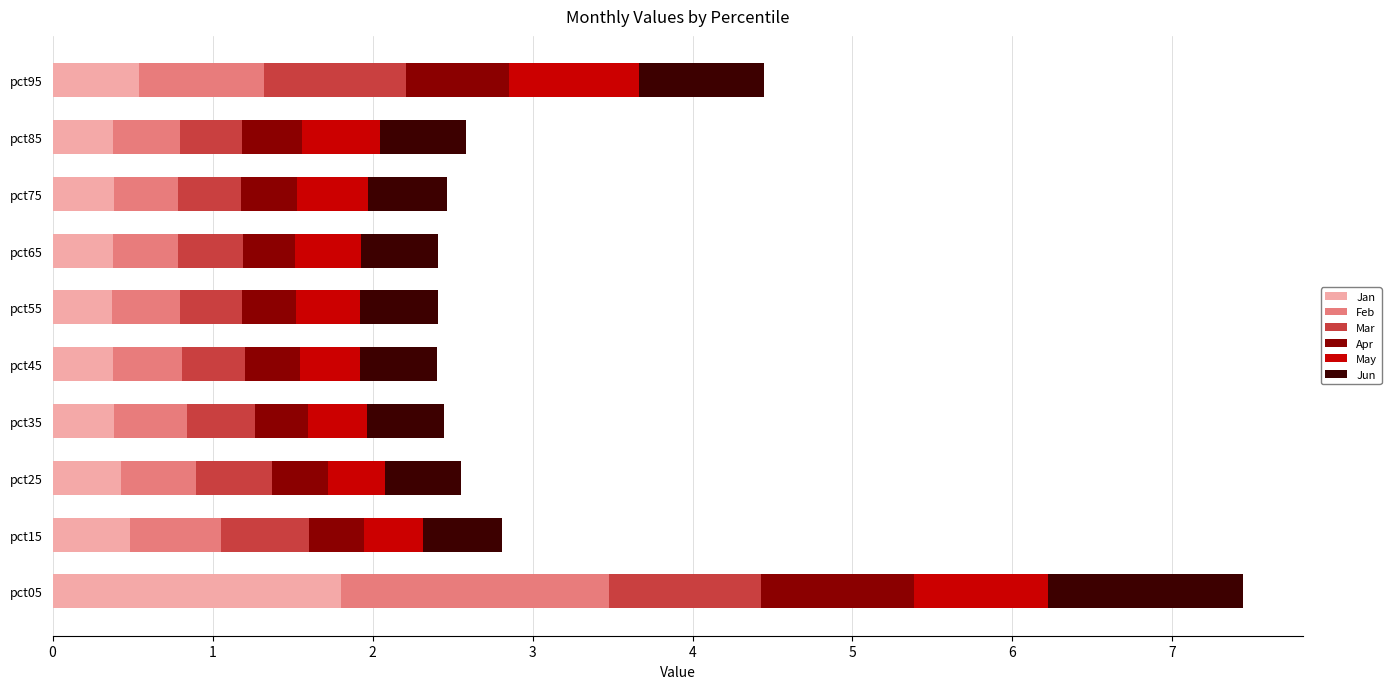

At which category is the sum across all series the highest?

pct05